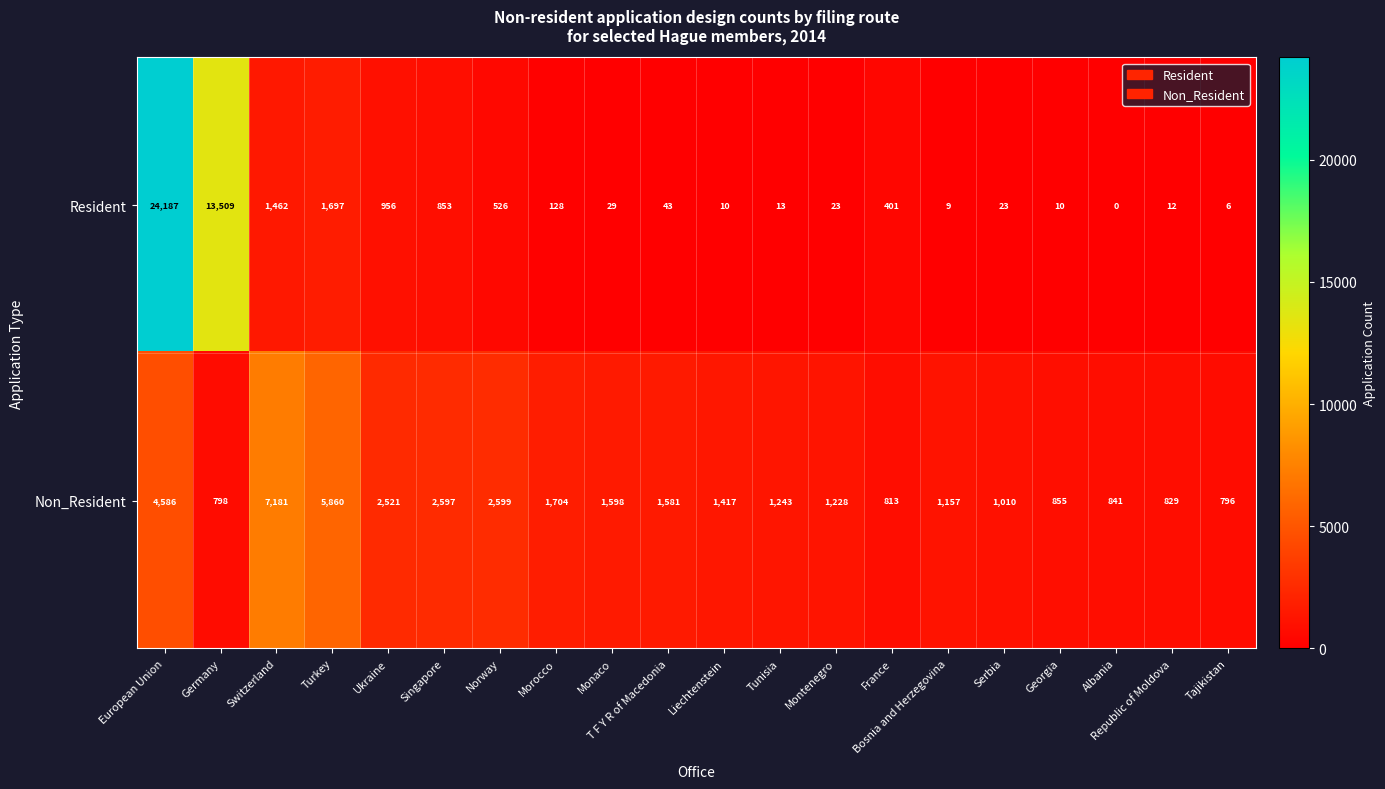

List the series in order of their overall mean, highest first.

Resident, Non_Resident